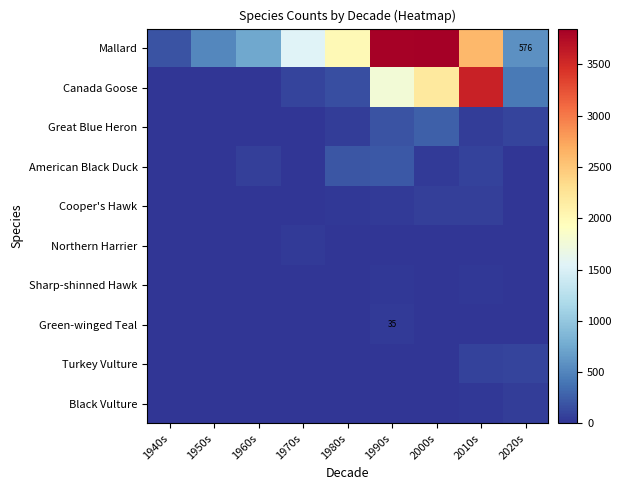

The Green-winged Teal series shows 21 at 1990s. True or false?

False